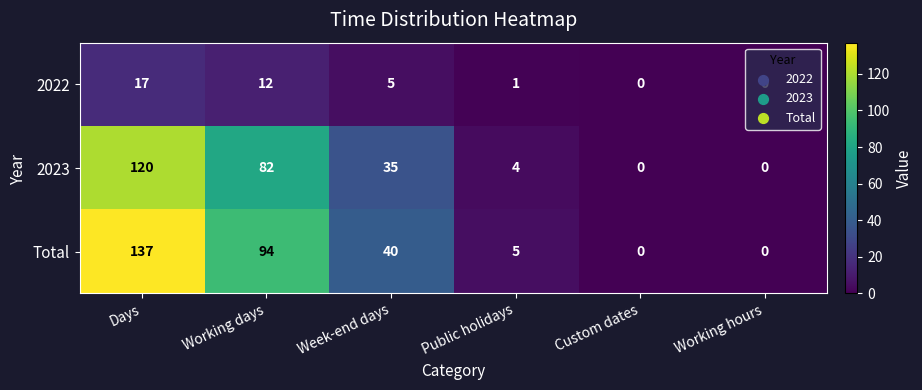

List the series in order of their peak value, highest first.

Total, 2023, 2022